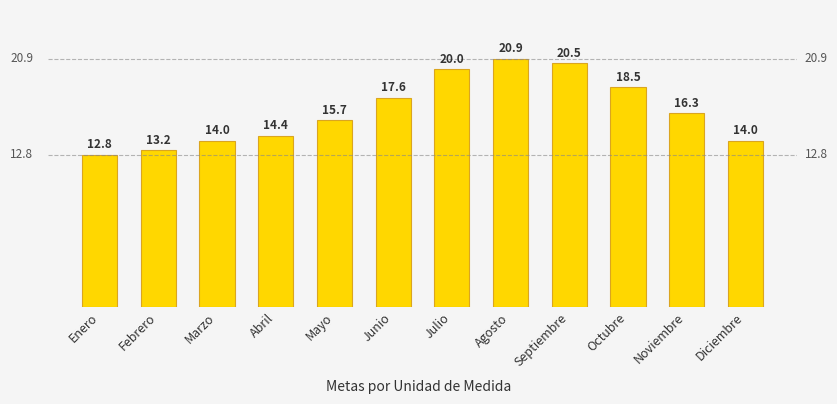

What is the change in value from Marzo to Abril?

+0.4